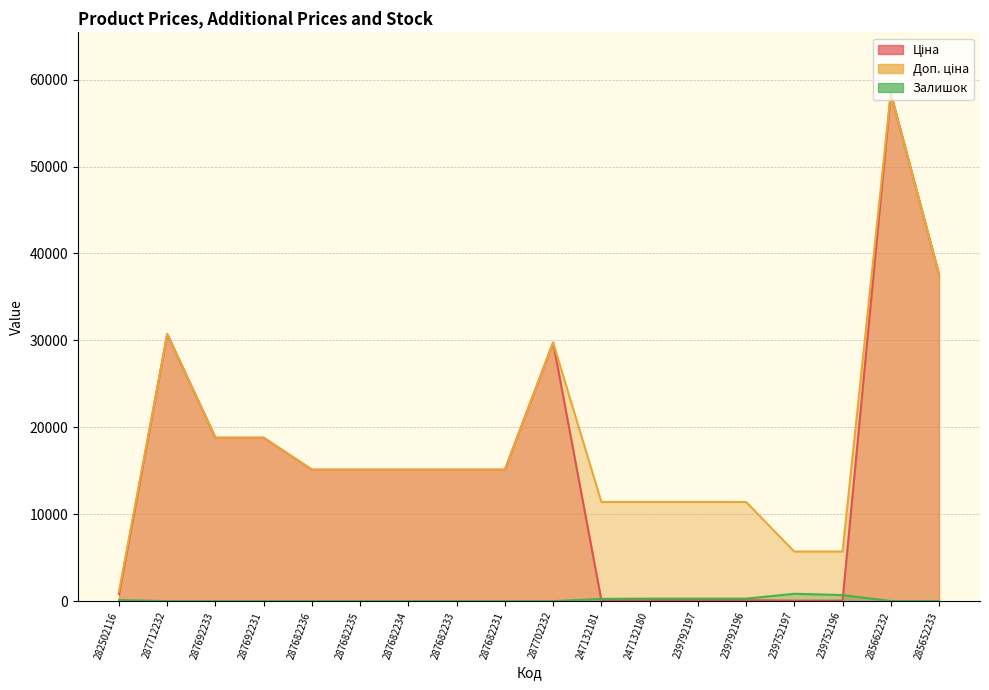

What is the average value of the Залишок series?

156.7